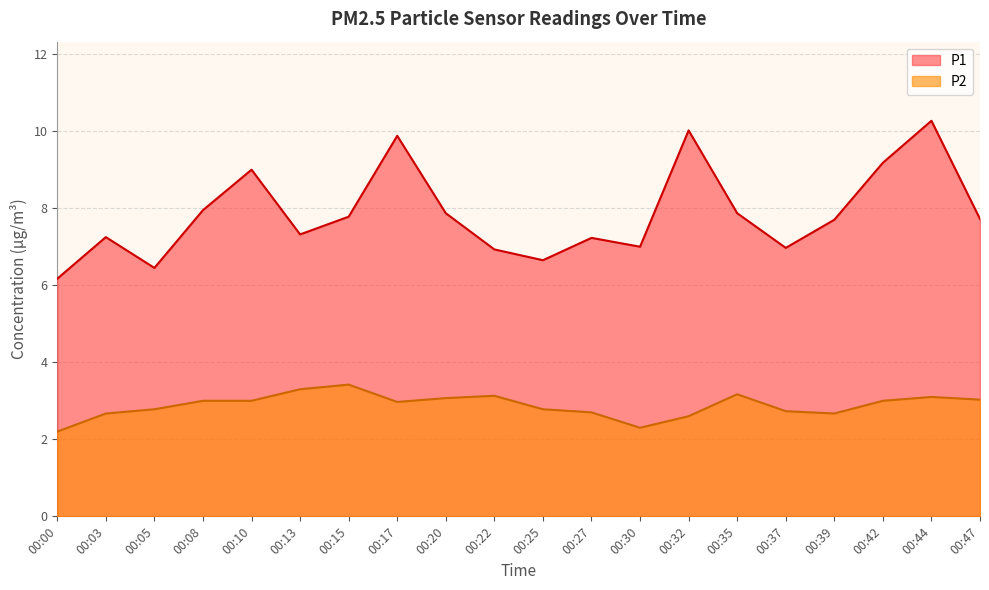

What are all the series names shown in the legend?

P1, P2